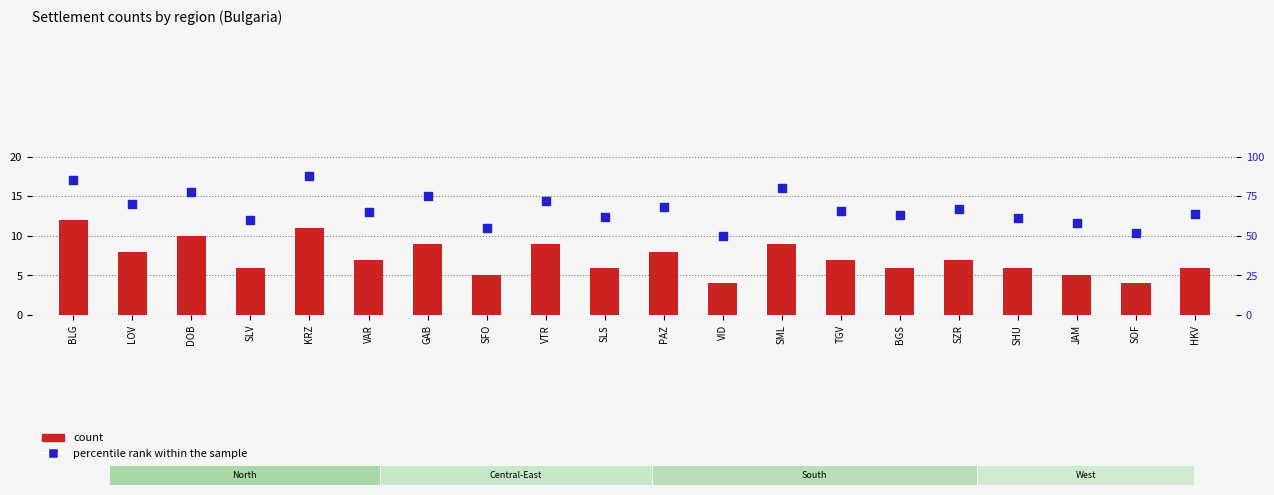

At how many categories does at least one series exceed 6?

20